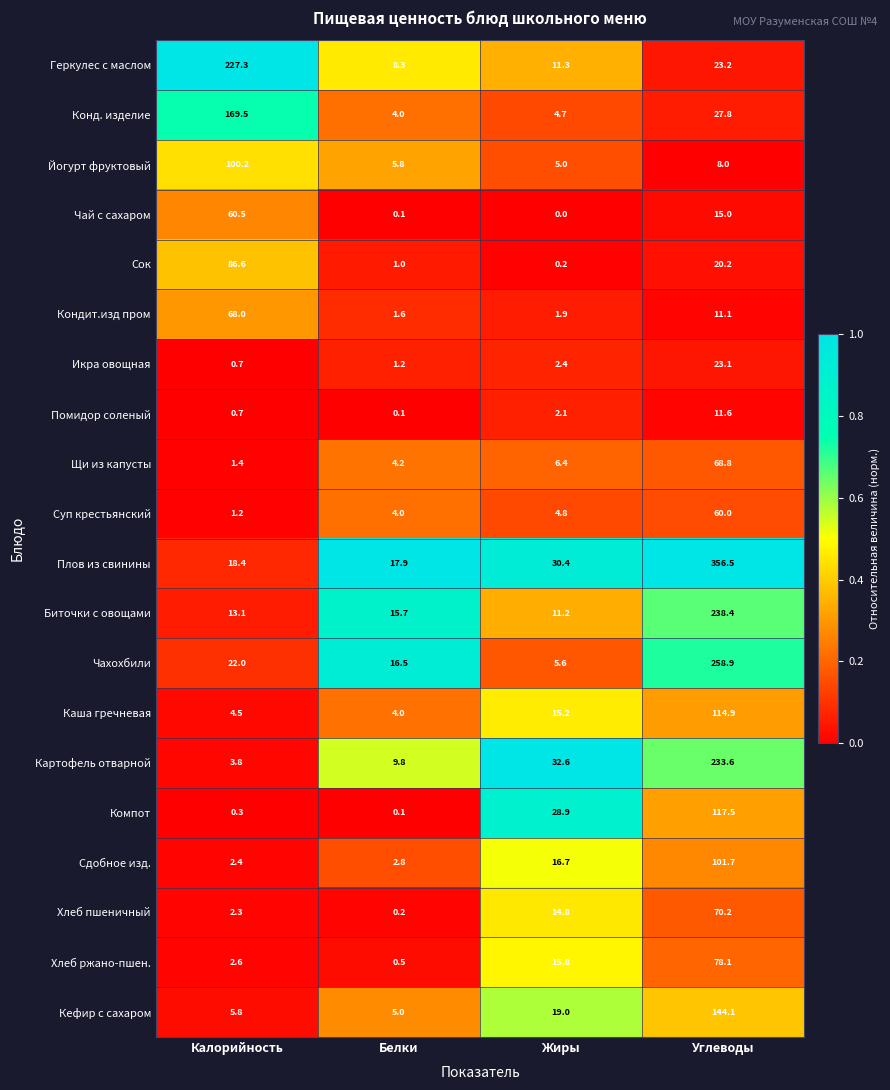

Rank the series by their maximum value, from highest to lowest.

Плов из свинины, Чахохбили, Биточки с овощами, Картофель отварной, Геркулес с маслом, Конд. изделие, Кефир с сахаром, Компот, Каша гречневая, Сдобное изд., Йогурт фруктовый, Сок, Хлеб ржано-пшен., Хлеб пшеничный, Щи из капусты, Кондит.изд пром, Чай с сахаром, Суп крестьянский, Икра овощная, Помидор соленый